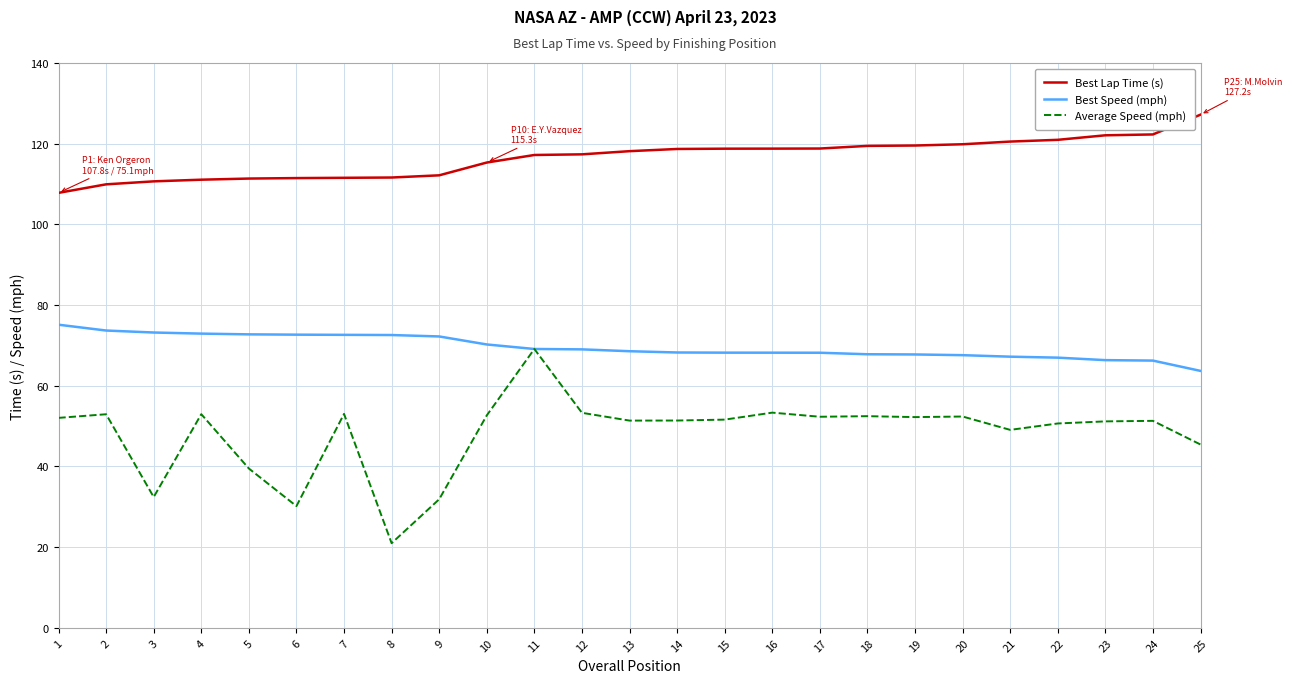

At which category is the sum across all series the highest?

11